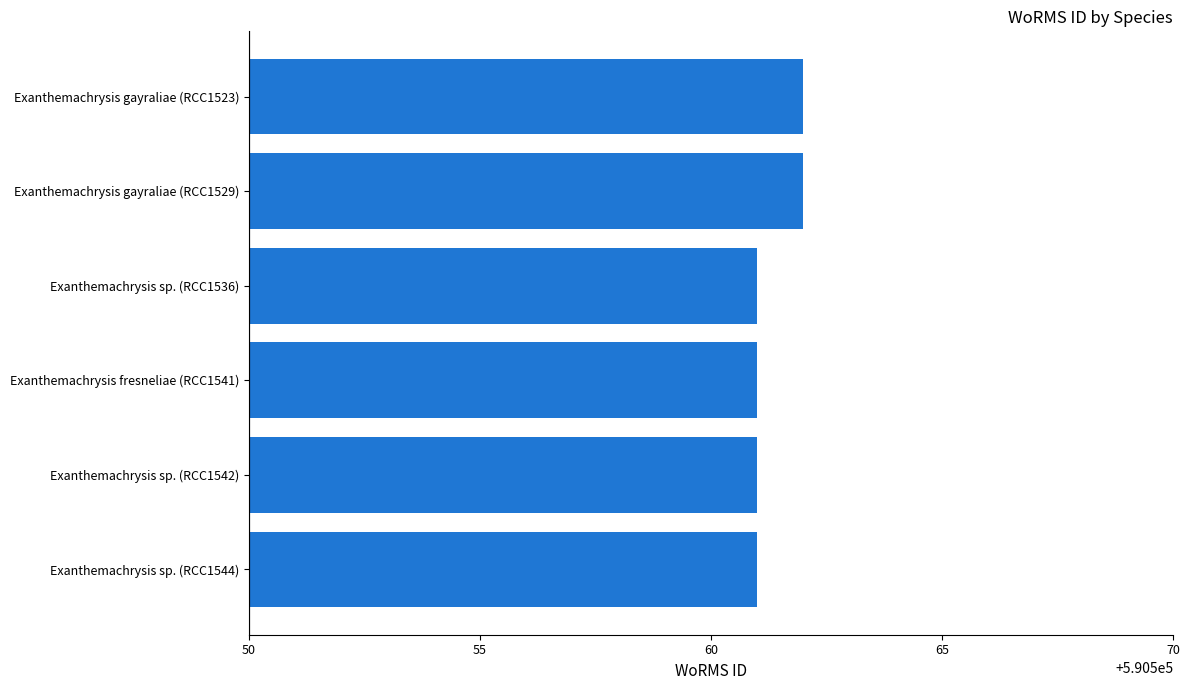

Approximately how many times larger is the value at Exanthemachrysis gayraliae (RCC1529) compared to Exanthemachrysis sp. (RCC1536)?

1.0